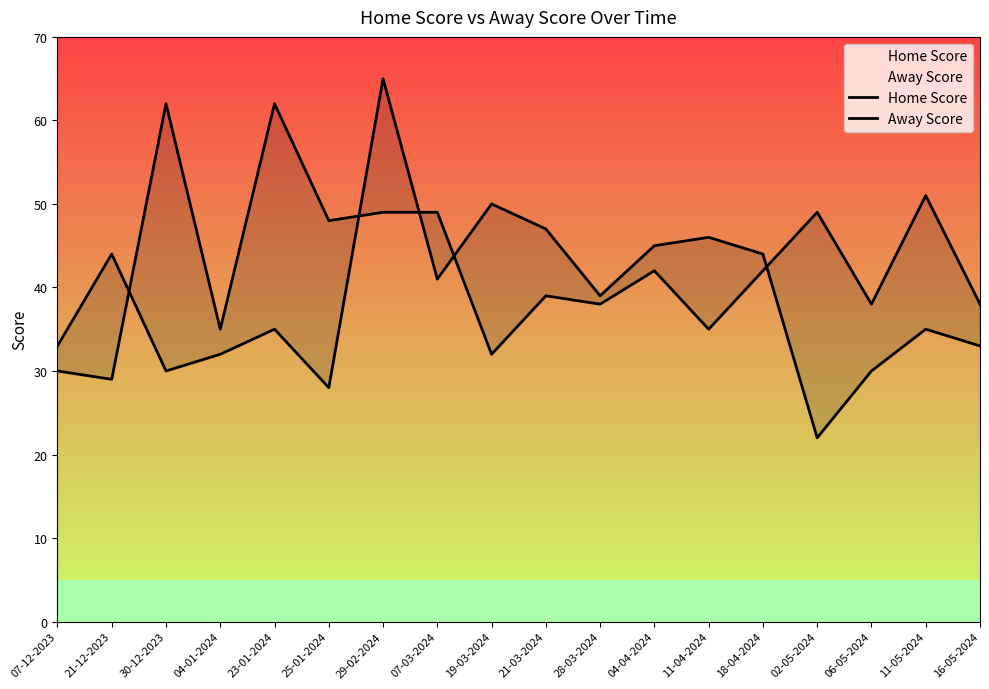

Is it true that Home Score equals 15 at 02-05-2024?

False